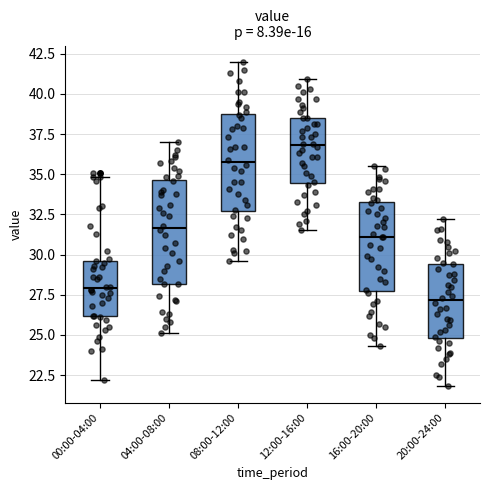

Where does the lower whisker of the box for 16:00-20:00 end on the y-axis? The values are not printed on the chart, so give them approximately, as read against the axis.

24.5